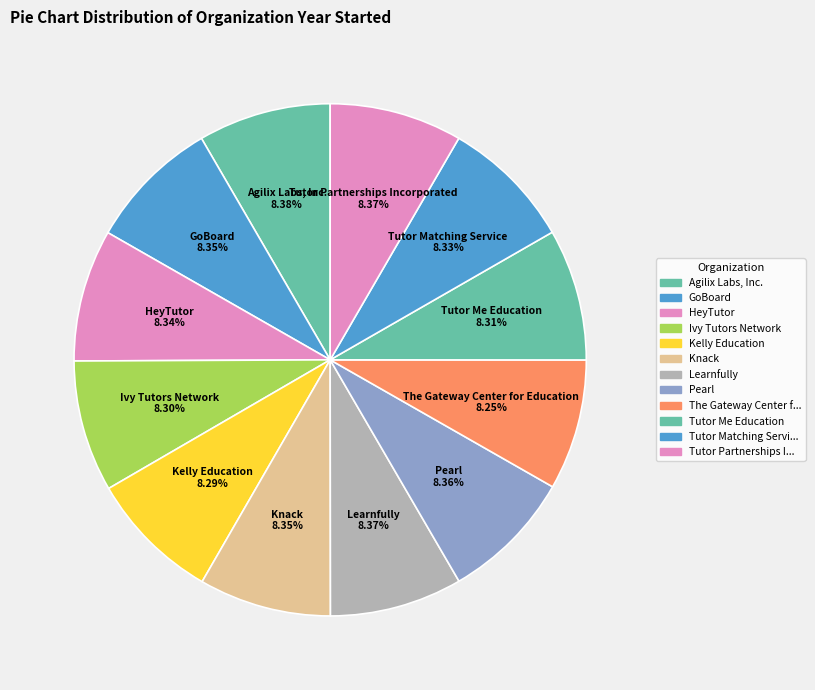

Count the number of slices in the pie.

12